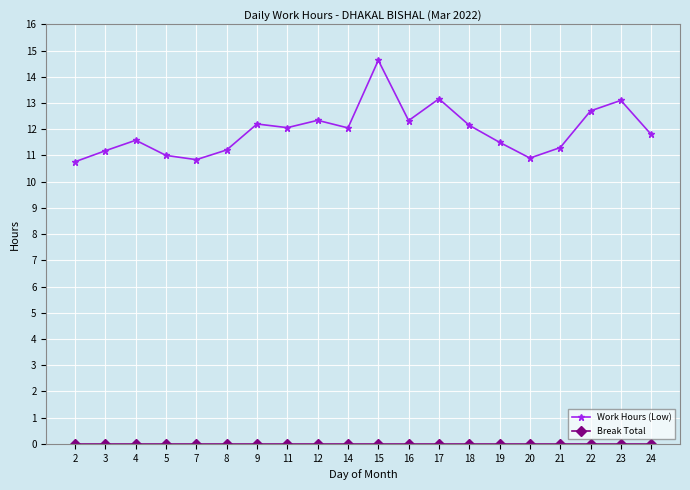

What is the approximate value of Work Hours (Low) at 19?

11.5